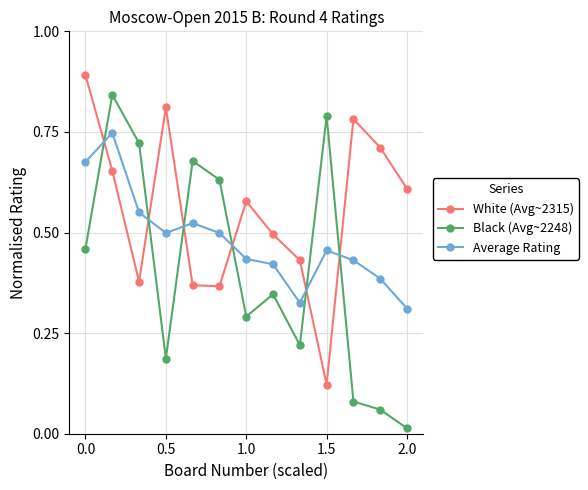

Which series has the largest total across all categories?

White (Avg~2315)